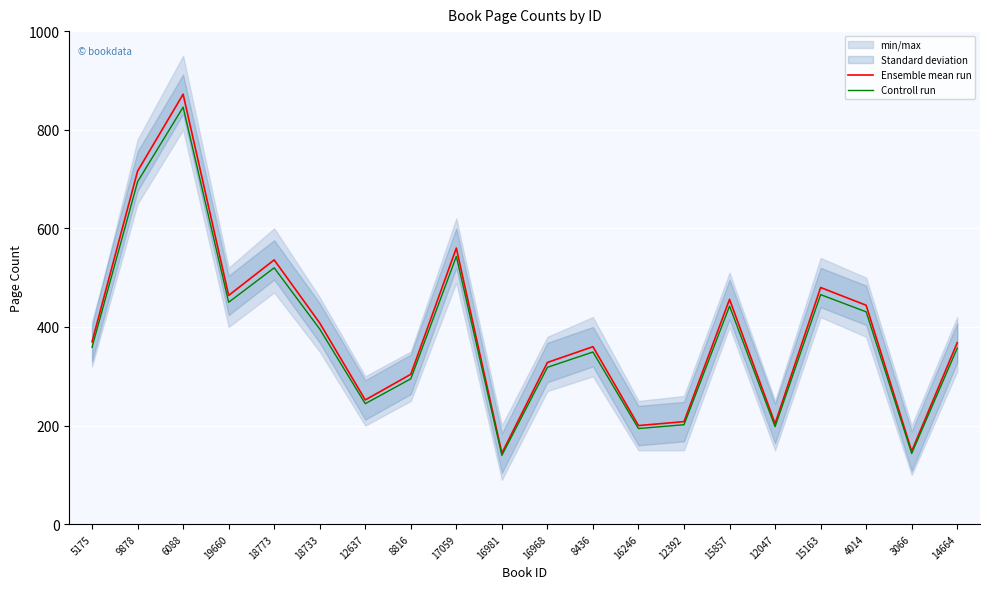

Where is the first local maximum for Controll run?

6088